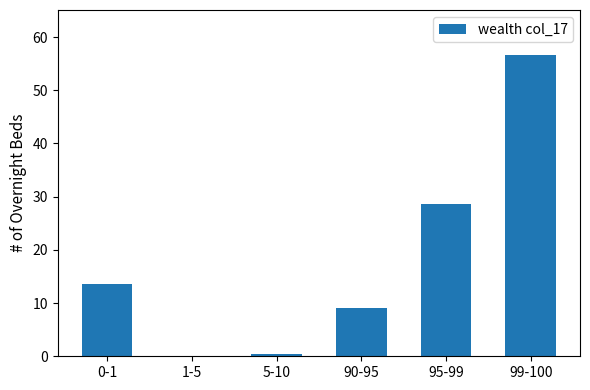

Are the bars horizontal?

No